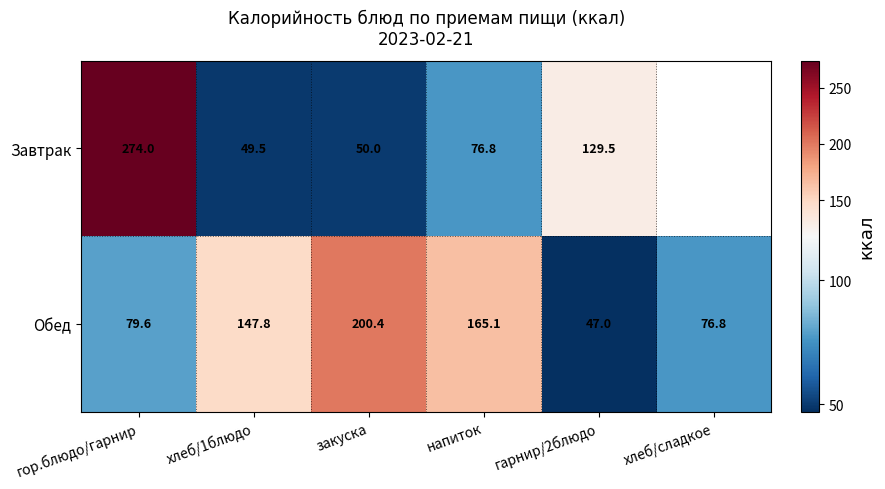

Which category has the lowest value in the Обед series?

гарнир/2блюдо